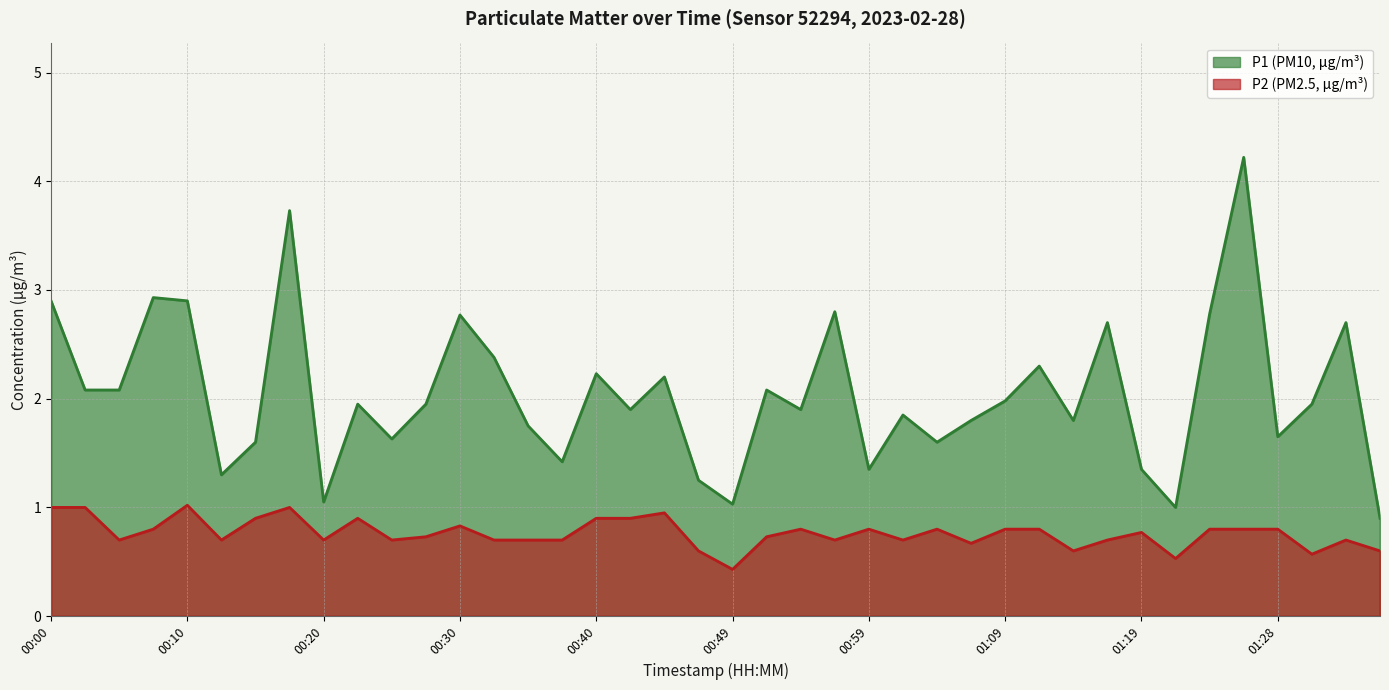

The P1 series shows 2.6 at 01:04. True or false?

False